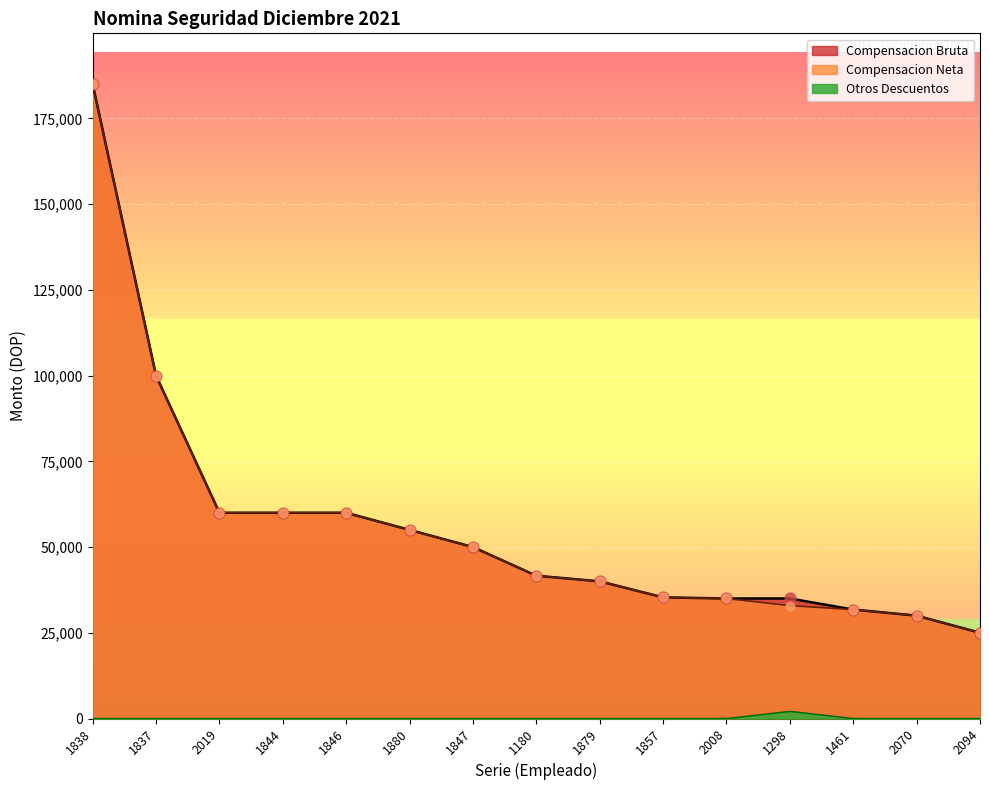

At how many categories does at least one series exceed 4902?

15